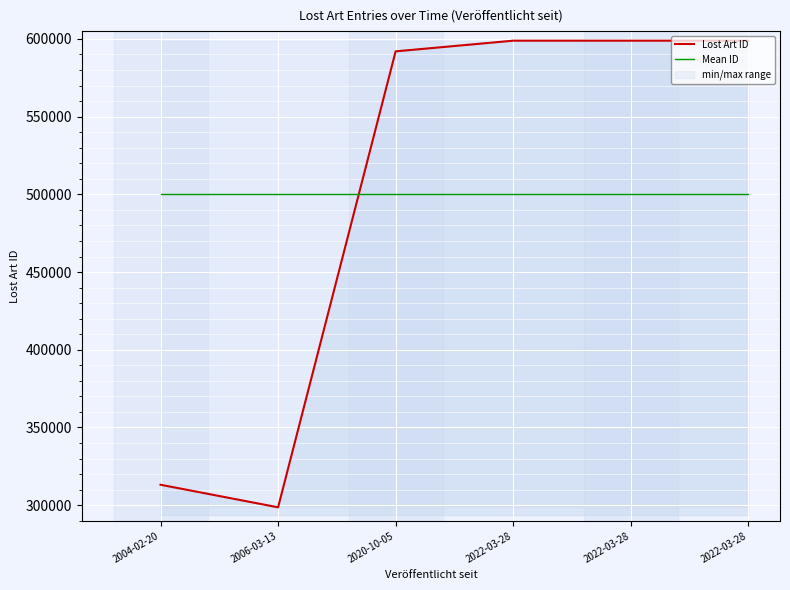

Between 2006-03-13 and 2022-03-28, which is larger?

2022-03-28